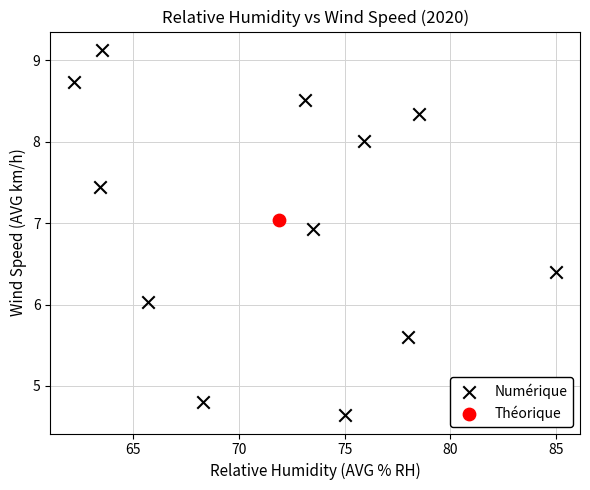

What are all the series names shown in the legend?

Numérique, Théorique